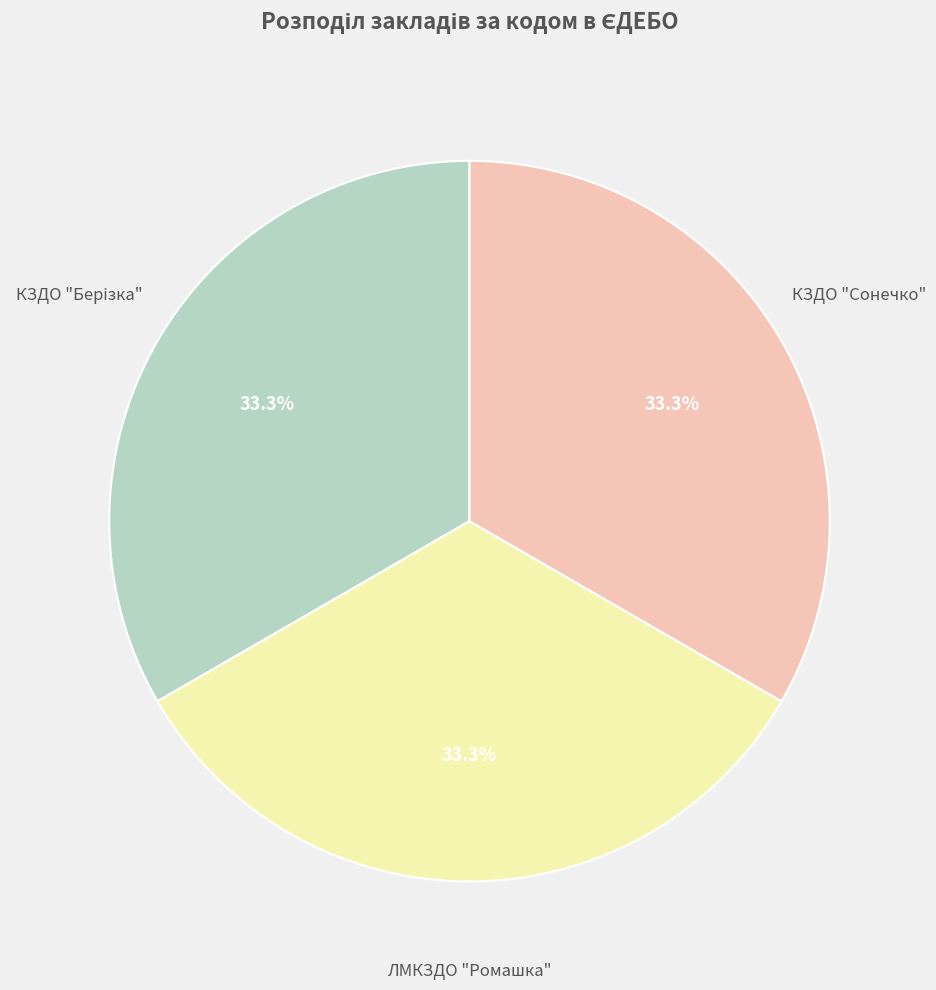

Approximately how many times larger is the value at КЗДО "Сонечко" compared to ЛМКЗДО "Ромашка"?

1.0